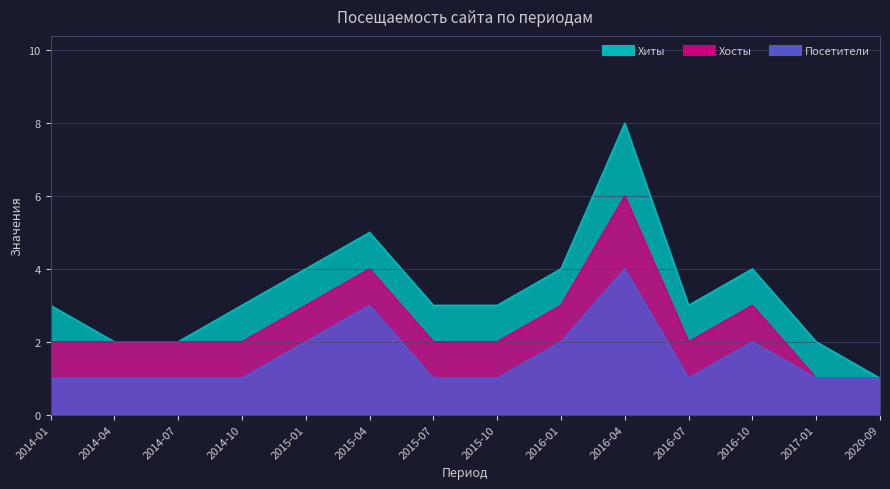

List the series in order of their peak value, highest first.

Хиты, Хосты, Посетители